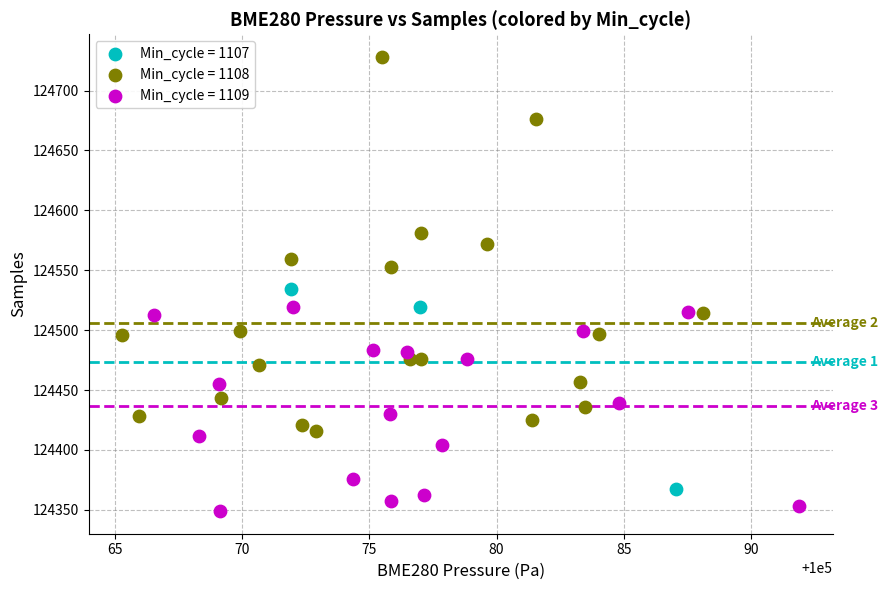

Which series reaches the maximum Y coordinate?

Min_cycle = 1108